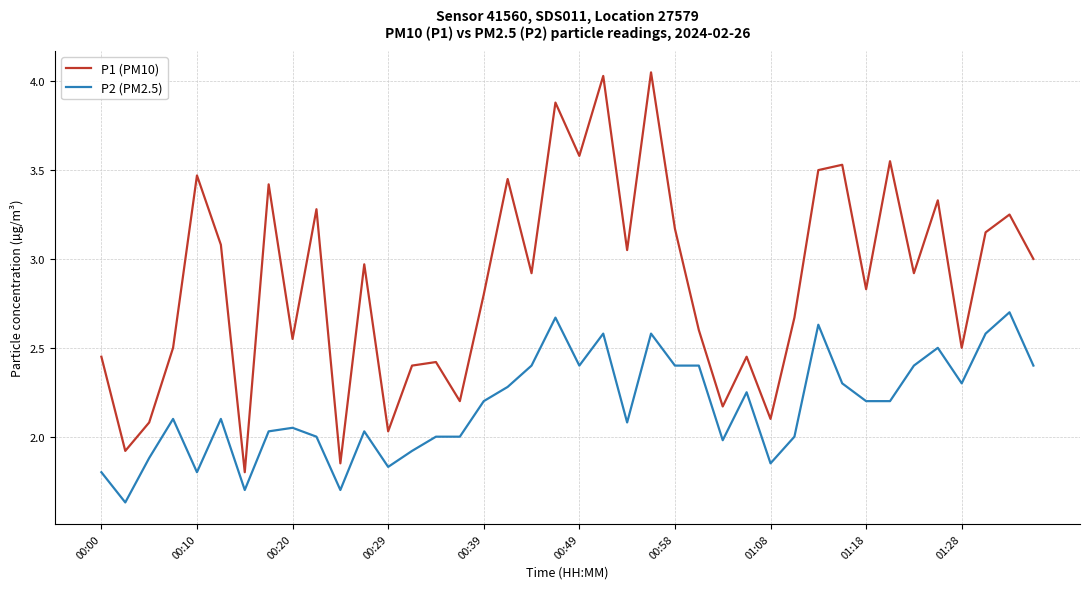

Which series has the largest total across all categories?

P1 (PM10)